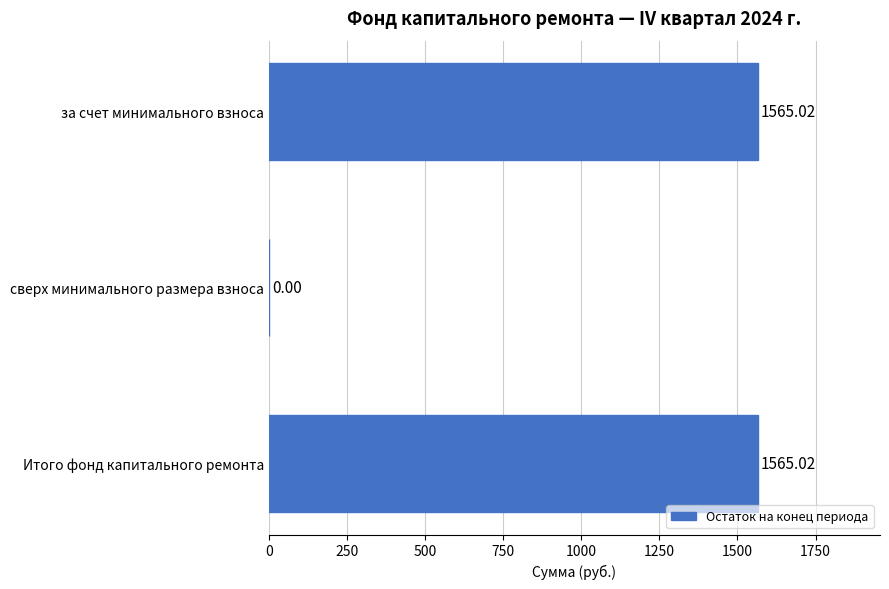

What is the ratio of the value at за счет минимального взноса to the value at Итого фонд капитального ремонта?

1.0